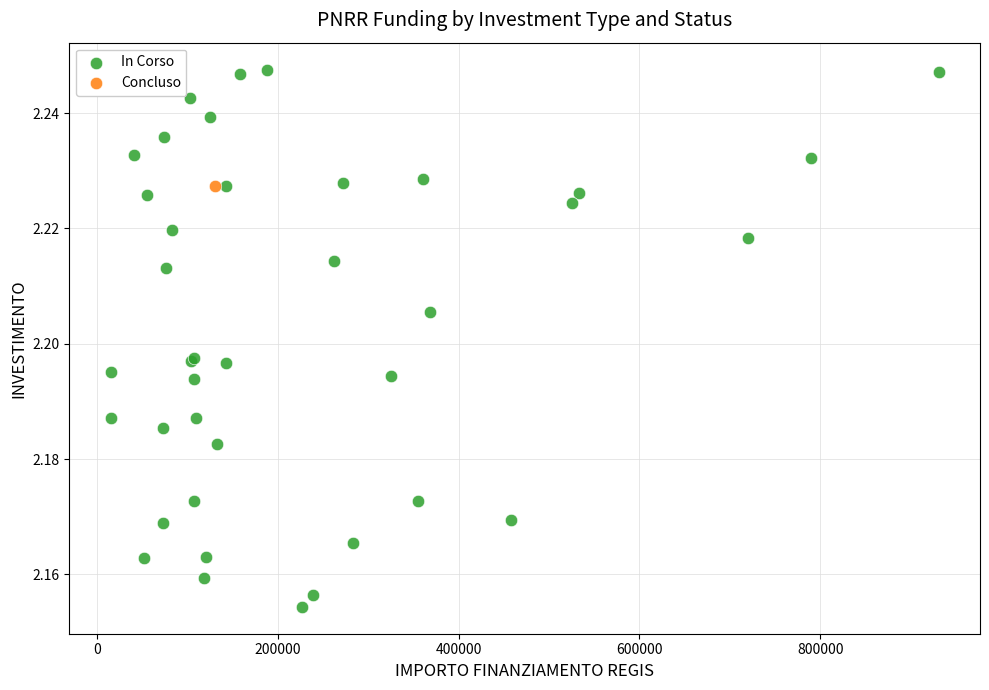

What are all the series names shown in the legend?

In Corso, Concluso